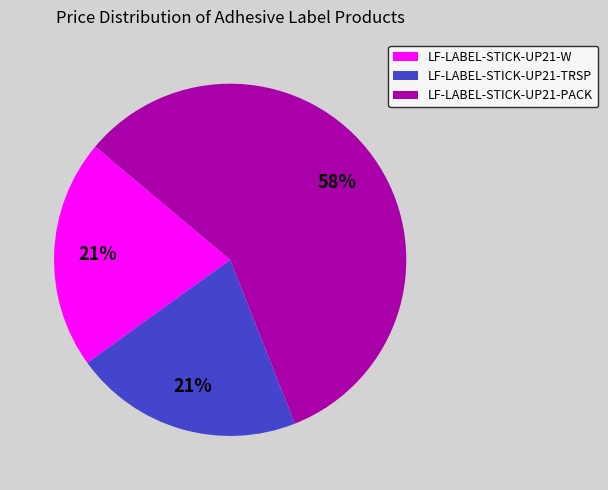

To the nearest percent, what percentage of the pie is LF-LABEL-STICK-UP21-W?

21%